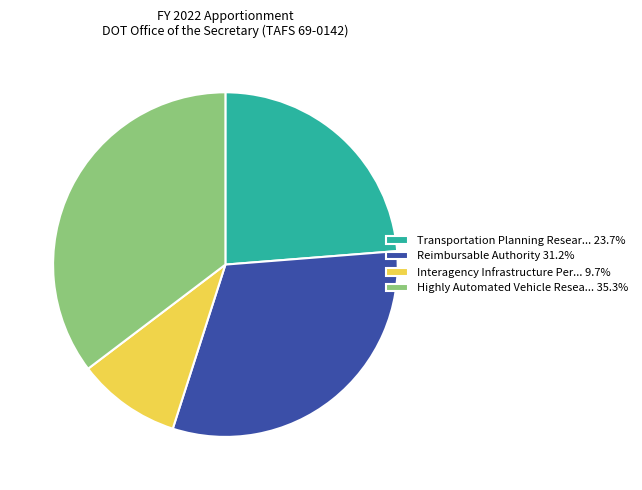

Does any single category account for the majority?

No